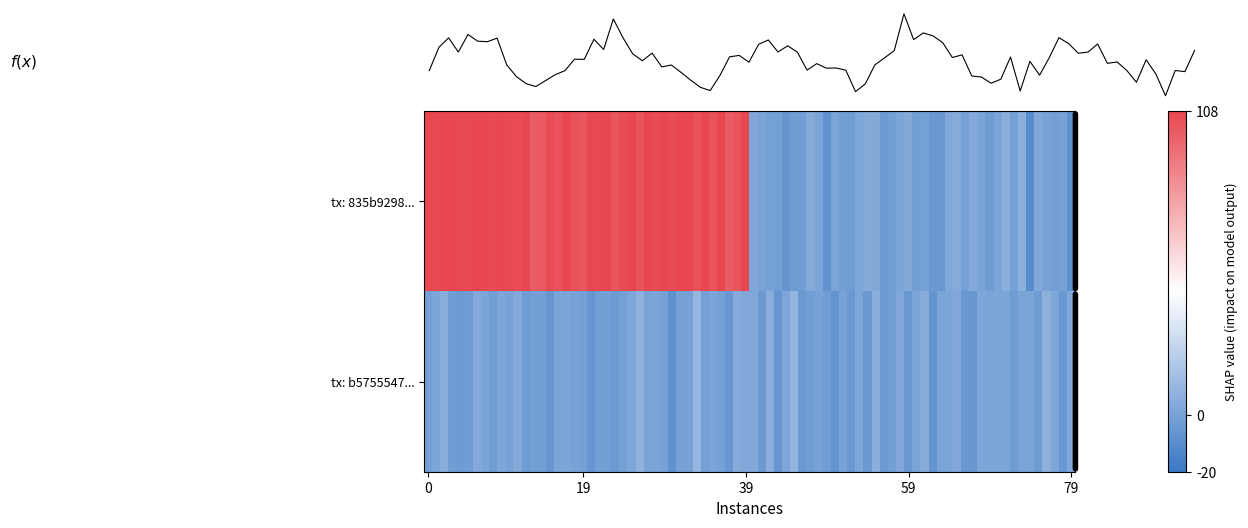

How many b5755547617d22a28e4f2ab1b6068aadc85edfc values are between 0 and 1?

2